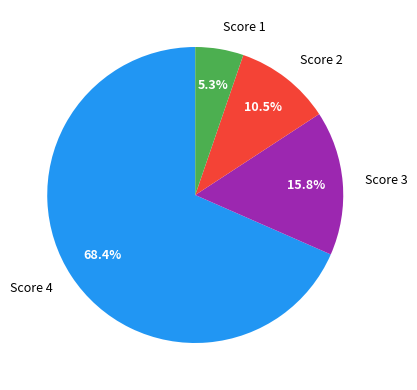

Which category has the biggest portion of the pie?

Score 4